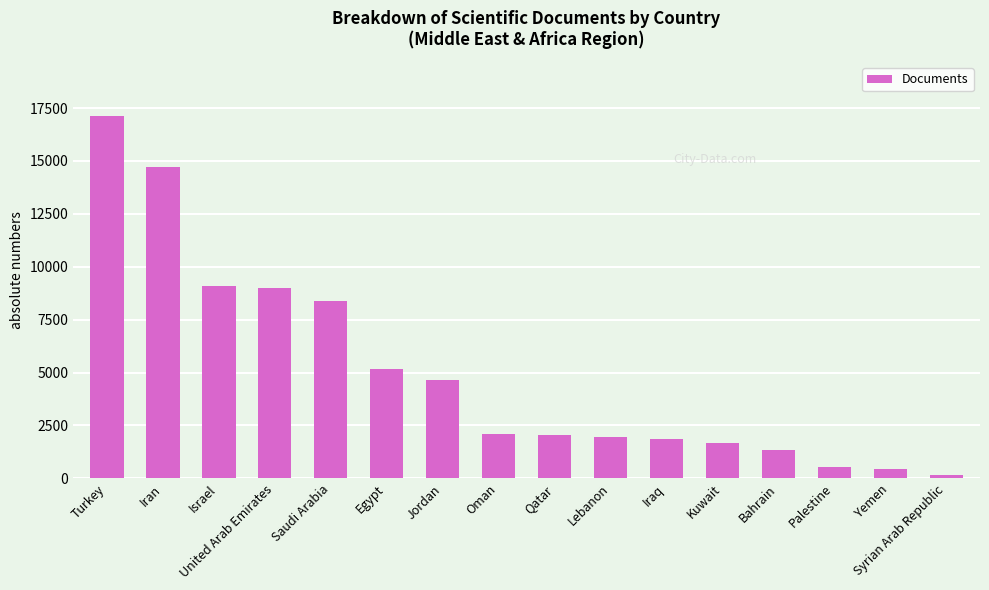

What is the greatest value displayed?

17109